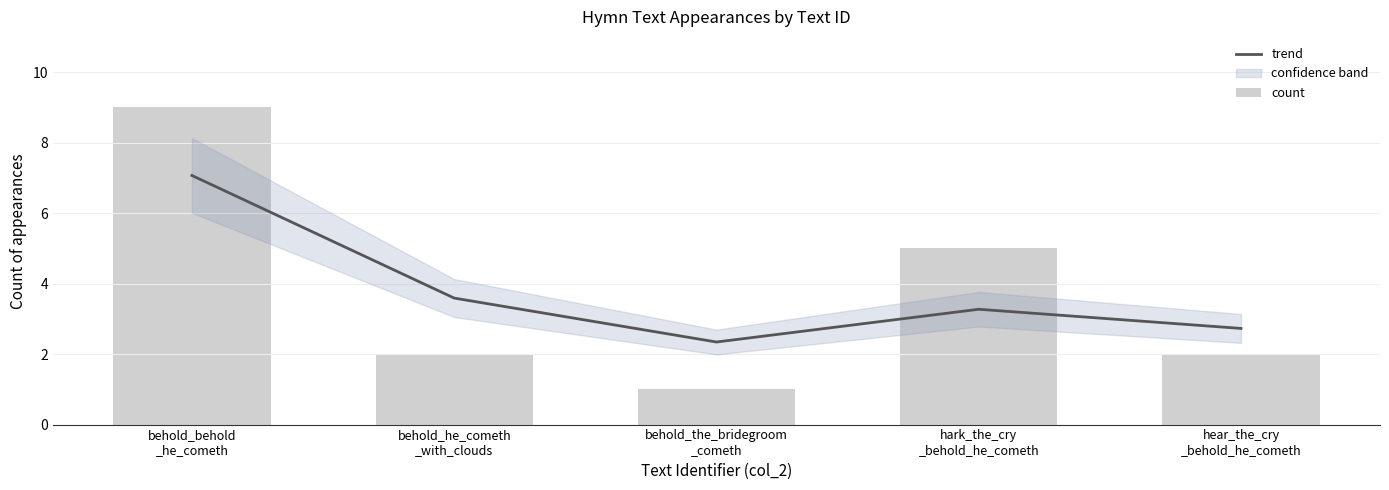

What is the sum of the count values at behold_he_cometh
_with_clouds and behold_the_bridegroom
_cometh?

3.0